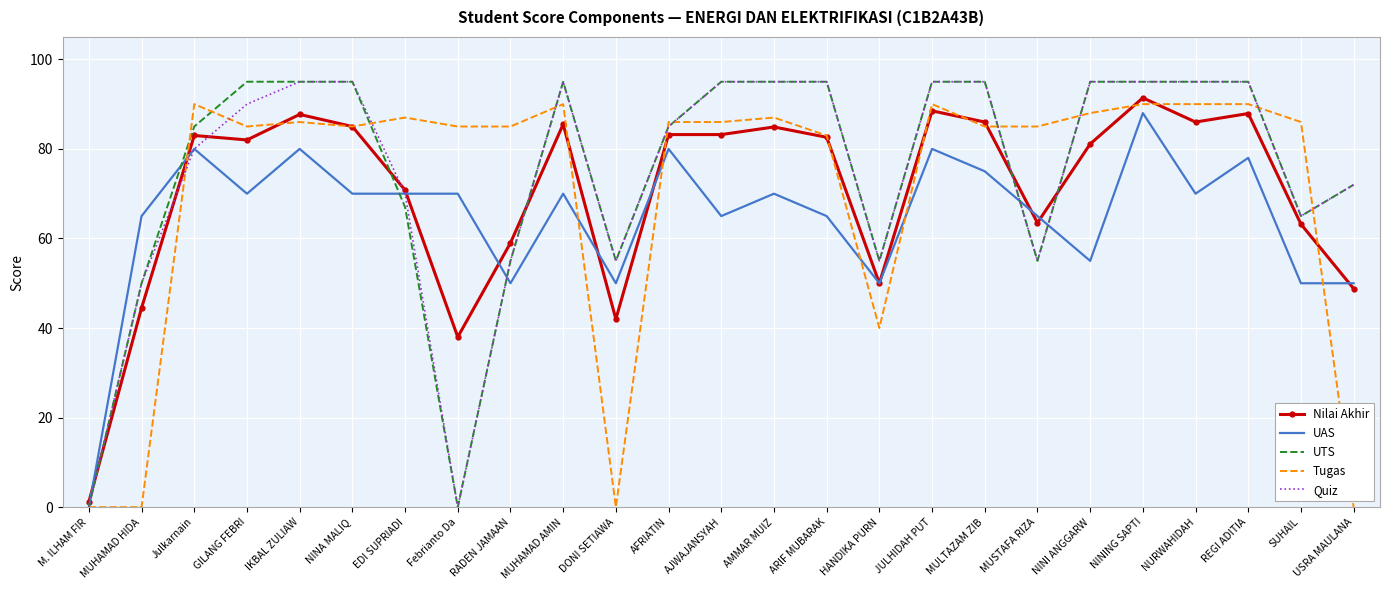

What is the total value across all series at RADEN JAMAAN?

304.0